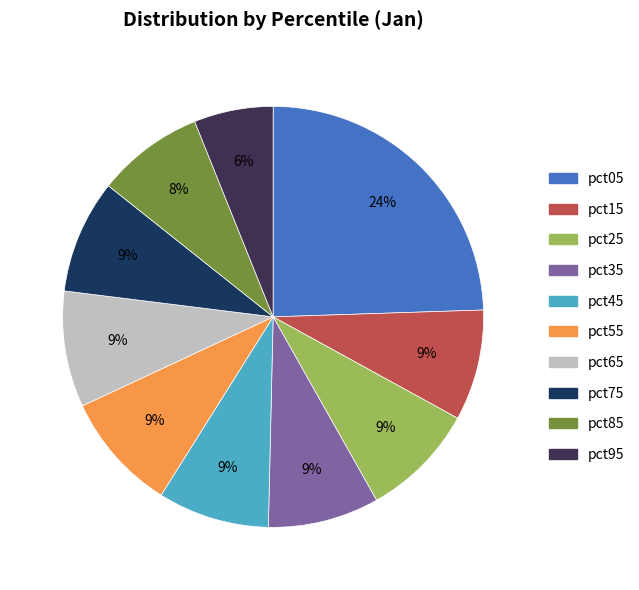

Do pct95 and pct35 together represent more than half of the pie?

No